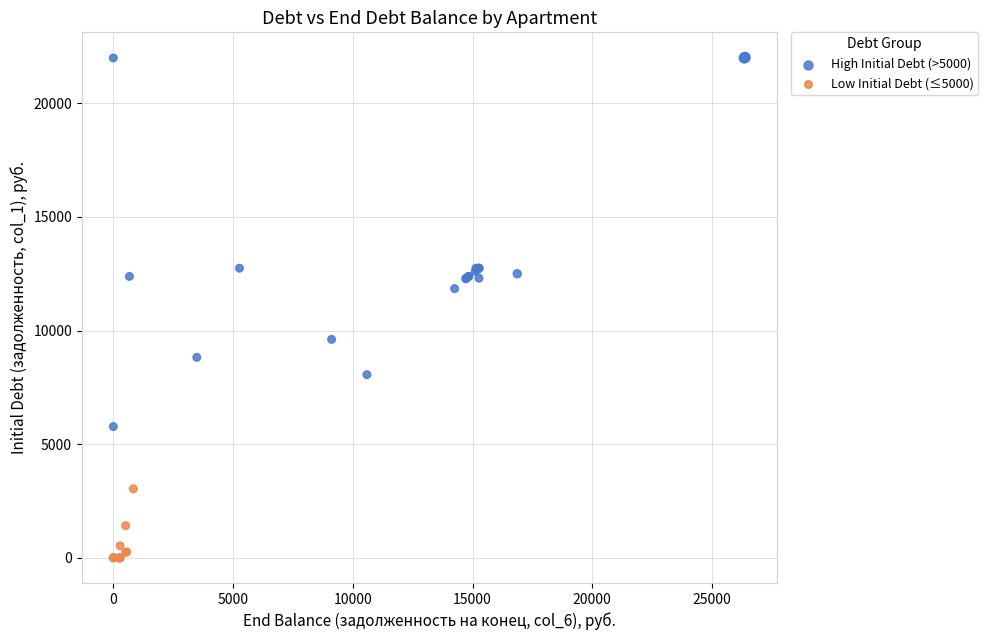

Which series reaches the minimum Y coordinate?

Low Initial Debt (≤5000)